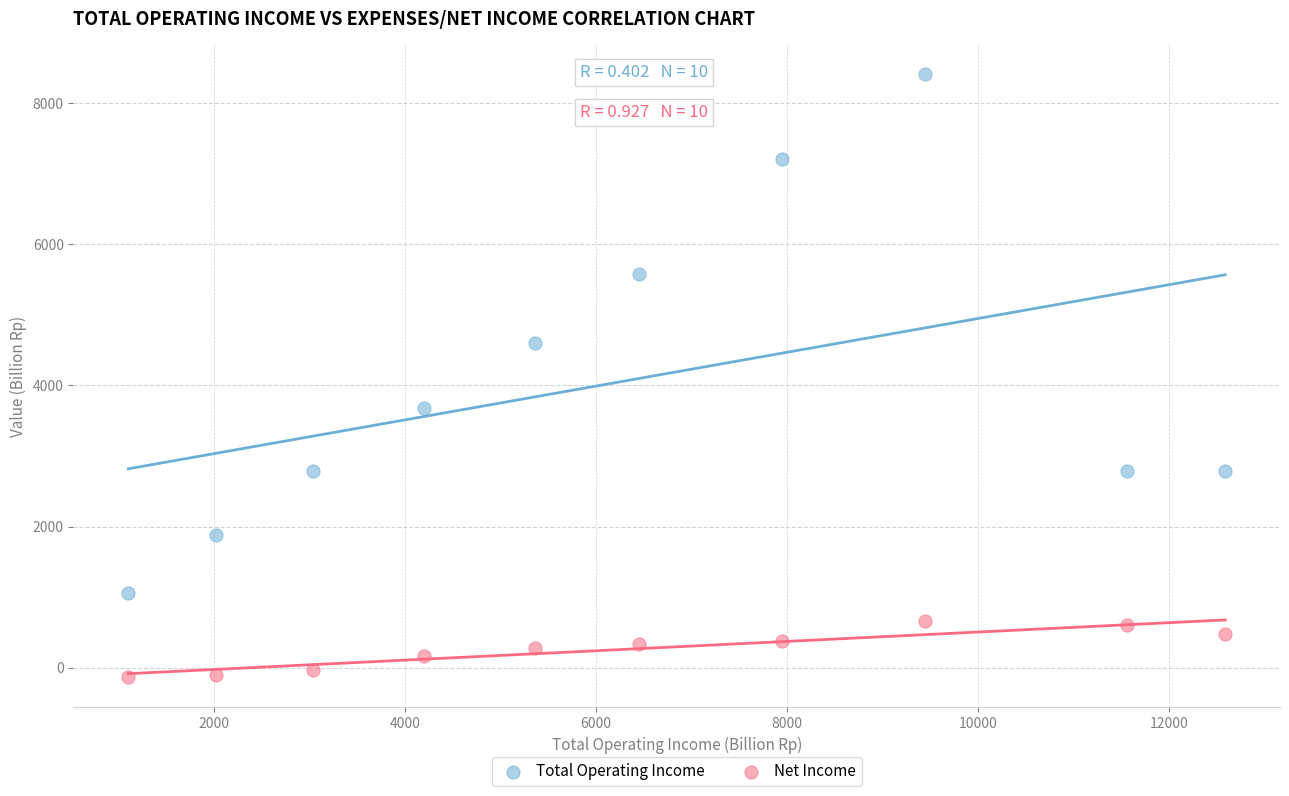

Across all data points, what is the range of X values (max minus min)?

11484.8